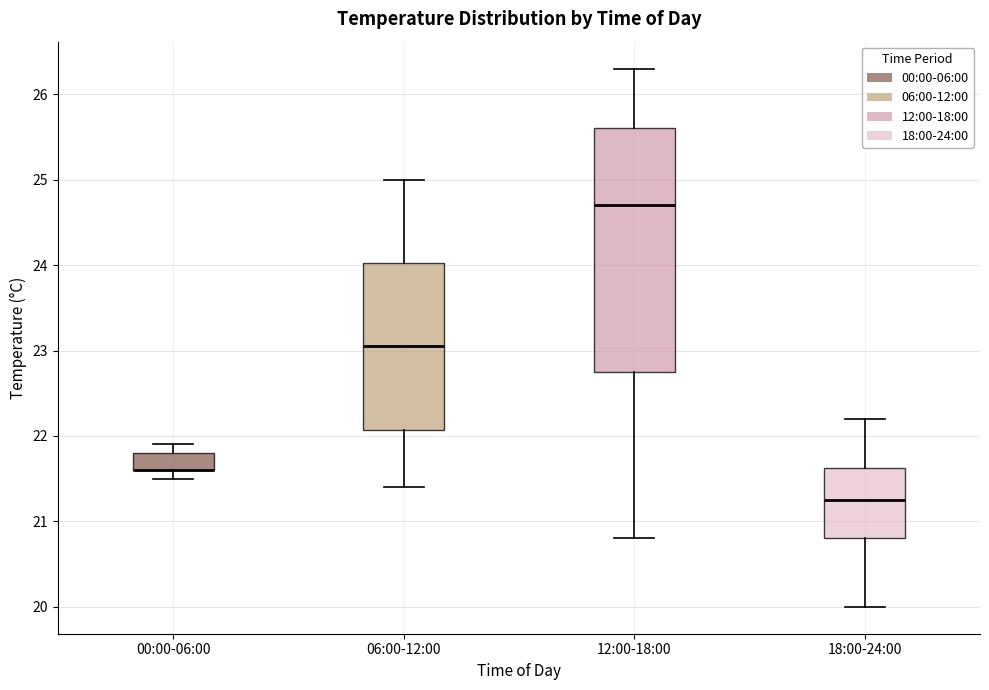

Where does the lower whisker of the box for 00:00-06:00 end on the y-axis? The values are not printed on the chart, so give them approximately, as read against the axis.

21.5